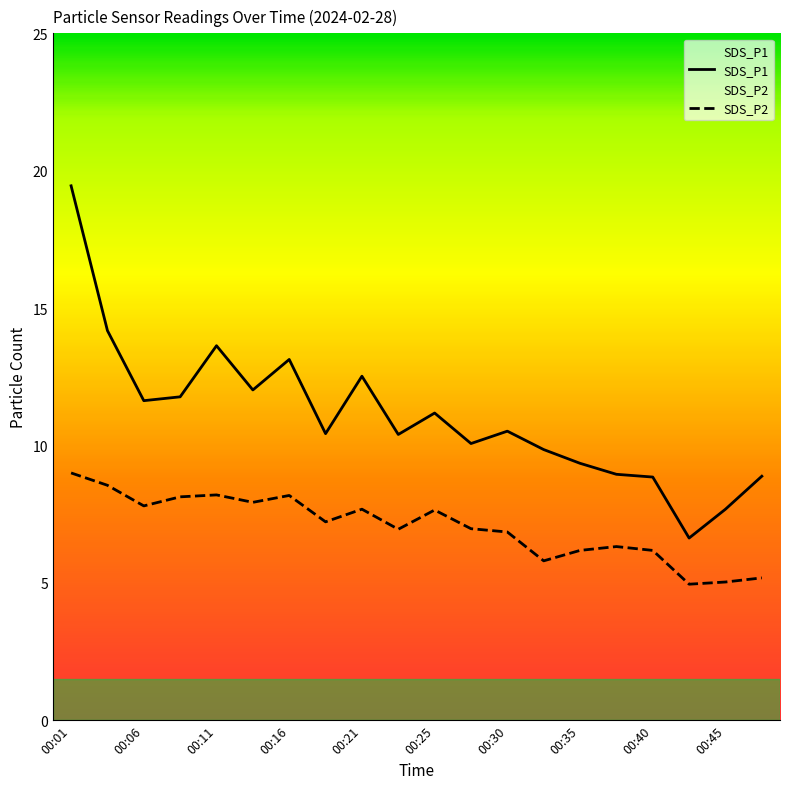

Count the number of categories in the chart.

20